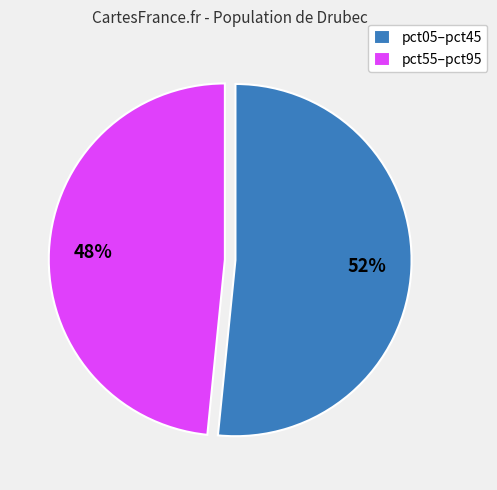

Is it true that pct55–pct95 is 35% of the pie?

False